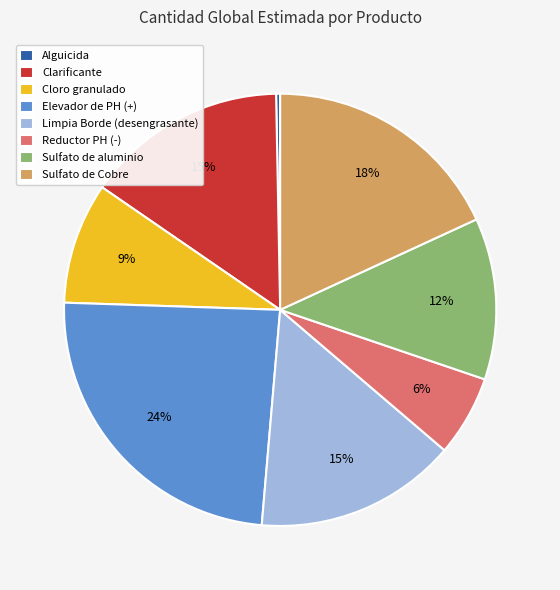

Between Sulfato de aluminio and Sulfato de Cobre, which is larger?

Sulfato de Cobre